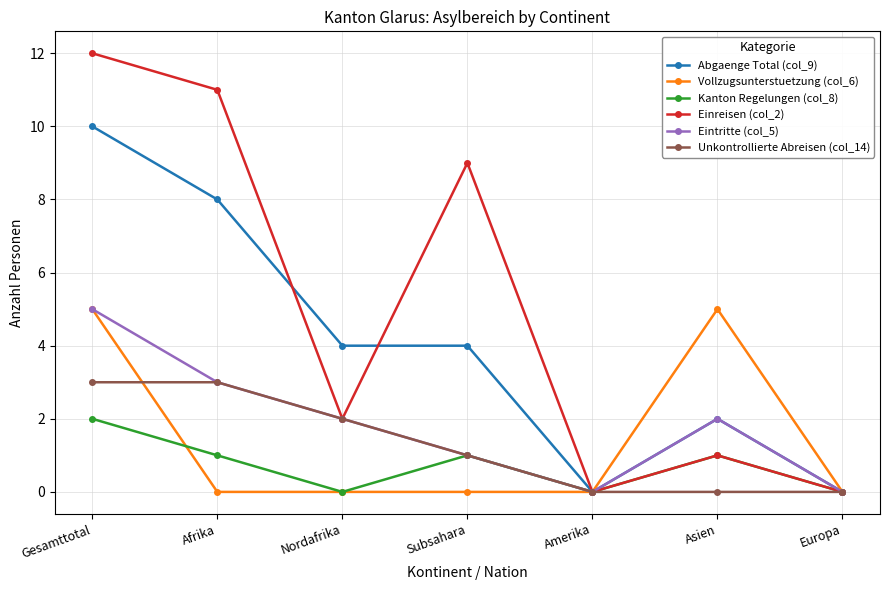

Is it true that Vollzugsunterstuetzung (col_6) equals 0 at Afrika?

True